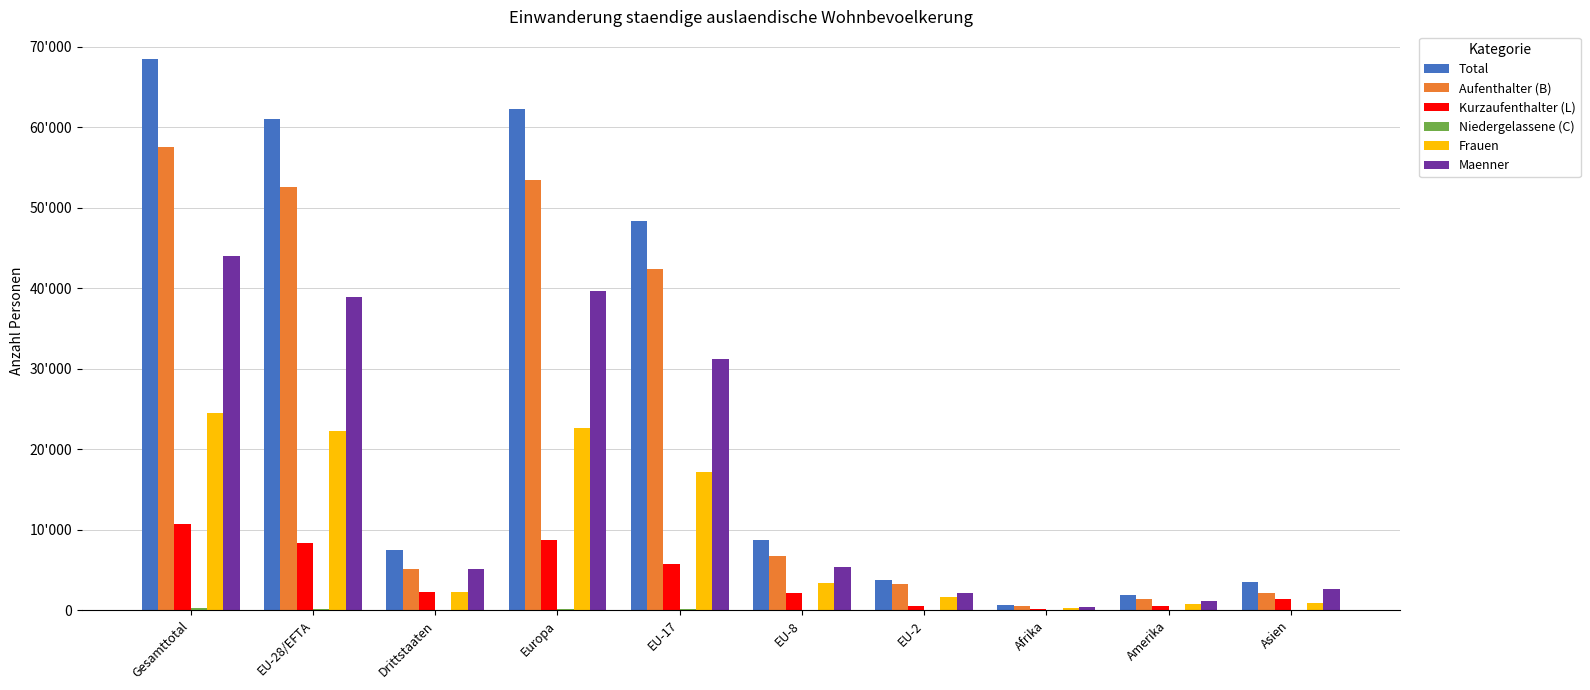

Count the number of categories in the chart.

10